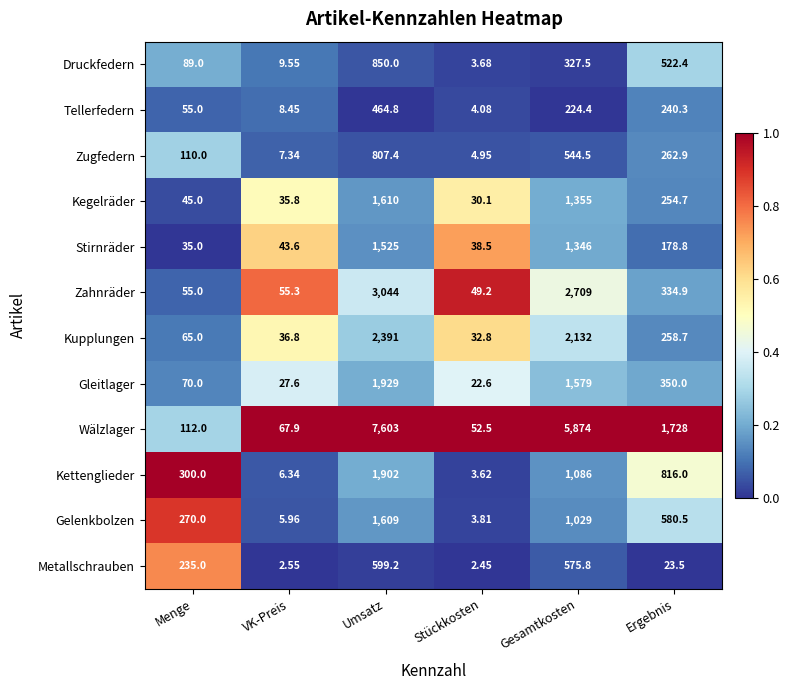

List the series in order of their peak value, highest first.

Wälzlager, Zahnräder, Kupplungen, Gleitlager, Kettenglieder, Kegelräder, Gelenkbolzen, Stirnräder, Druckfedern, Zugfedern, Metallschrauben, Tellerfedern